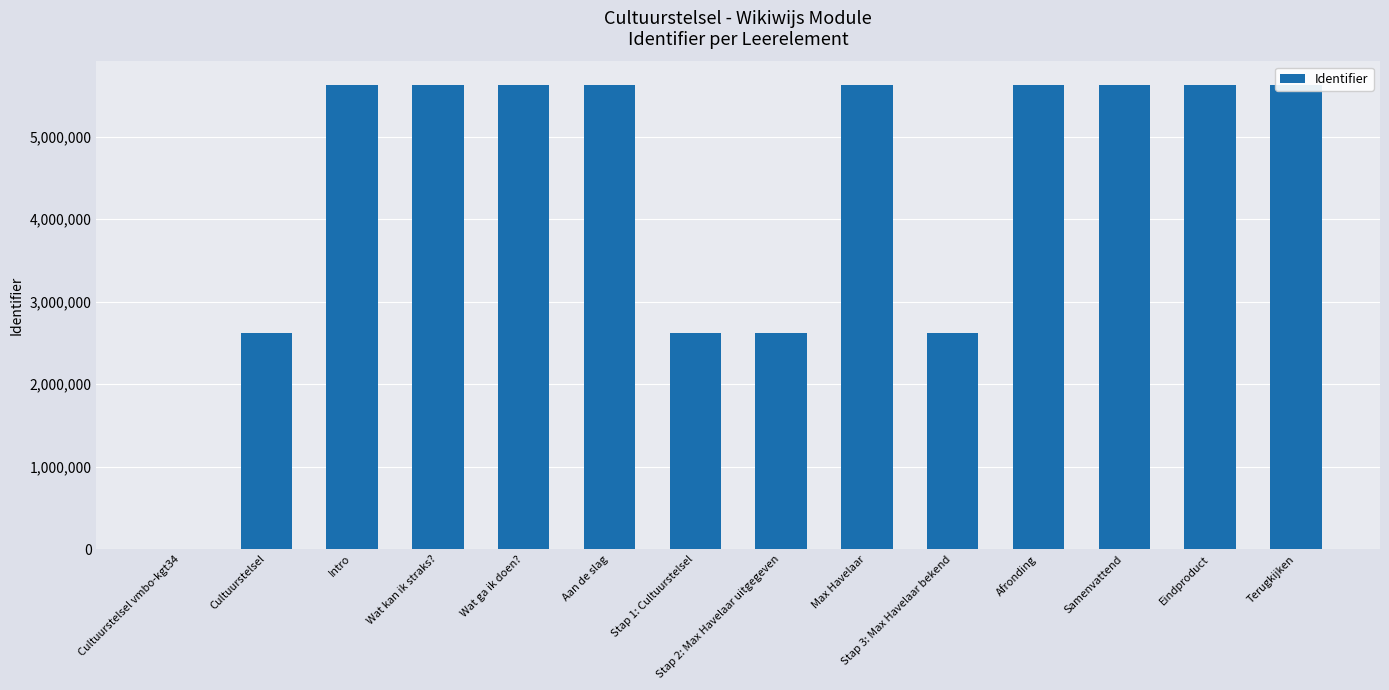

What position from the left is Stap 1: Cultuurstelsel?

7